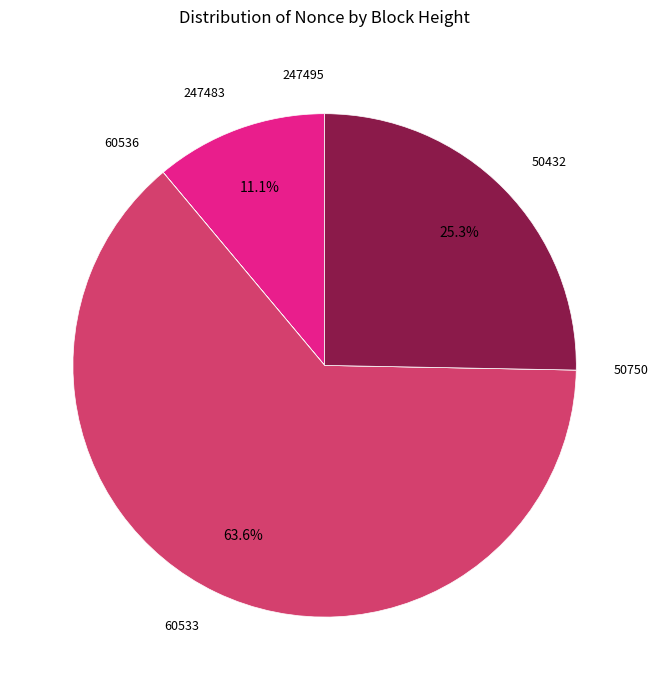

Does any single category account for the majority?

Yes